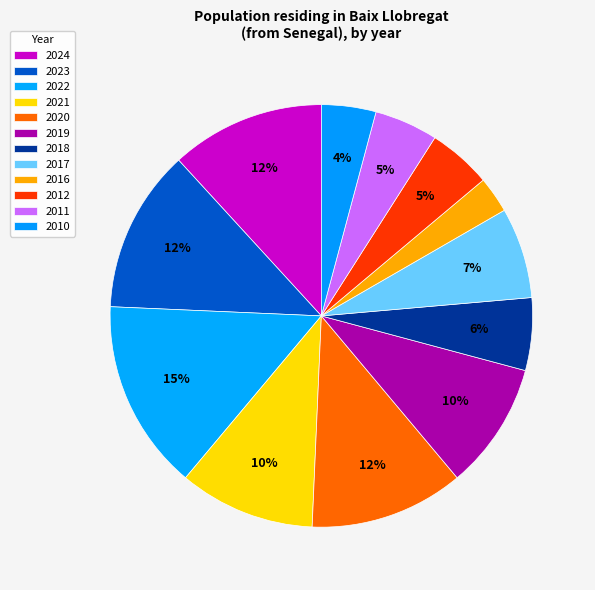

To the nearest percent, what is the average slice percentage?

8%